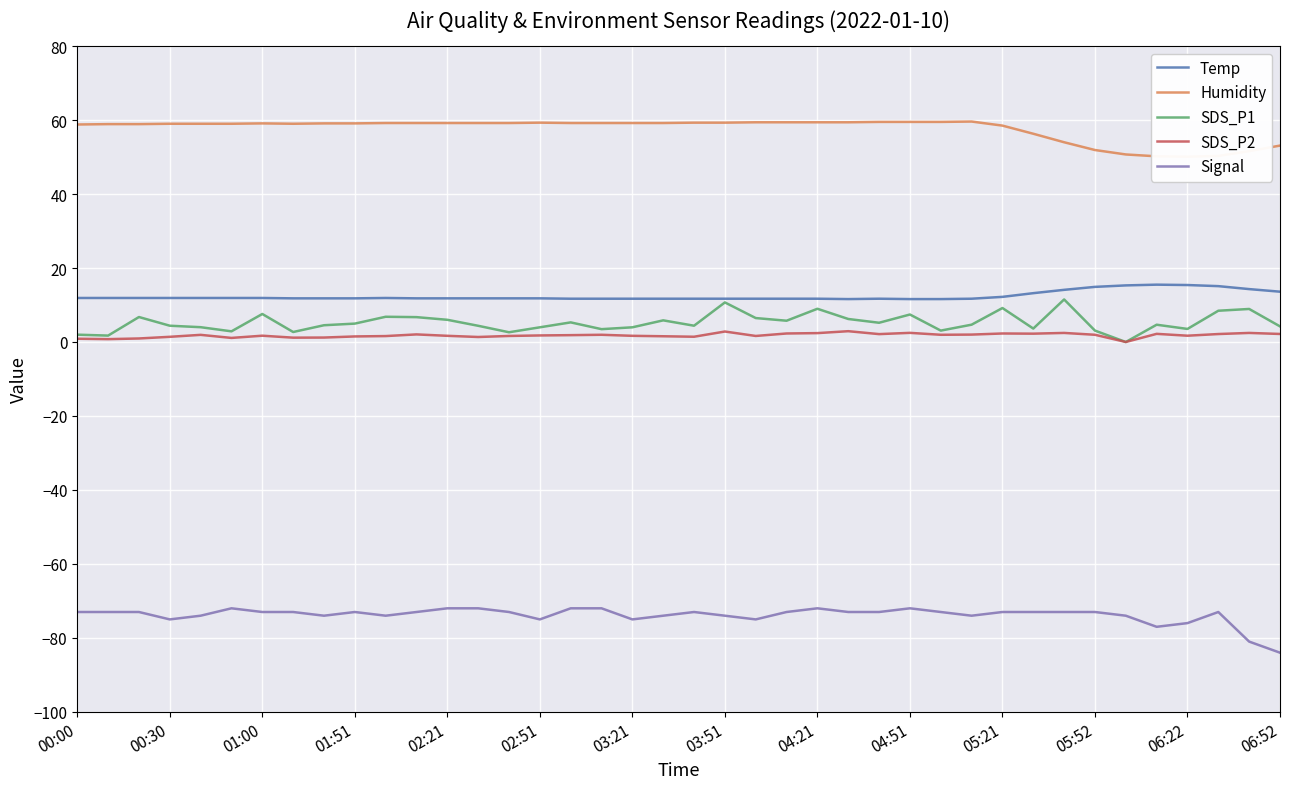

Which series has the largest total across all categories?

Humidity